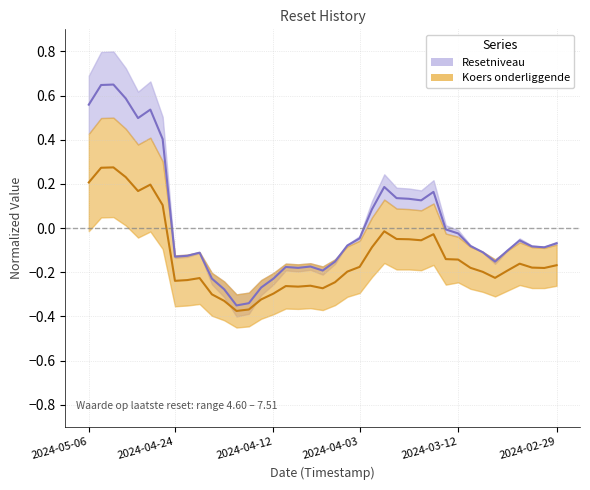

Is this an area chart (filled region under the line)?

No